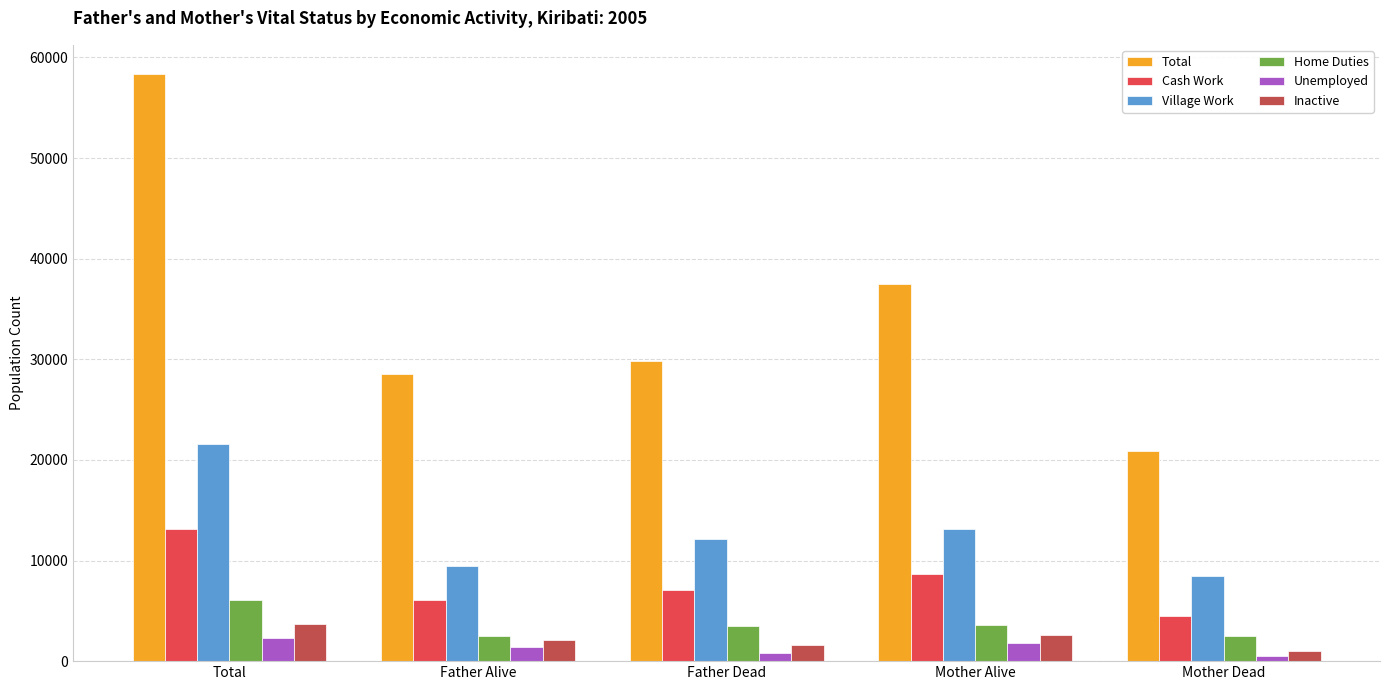

What is the value of the Total bar at the 3rd from the left?

29815